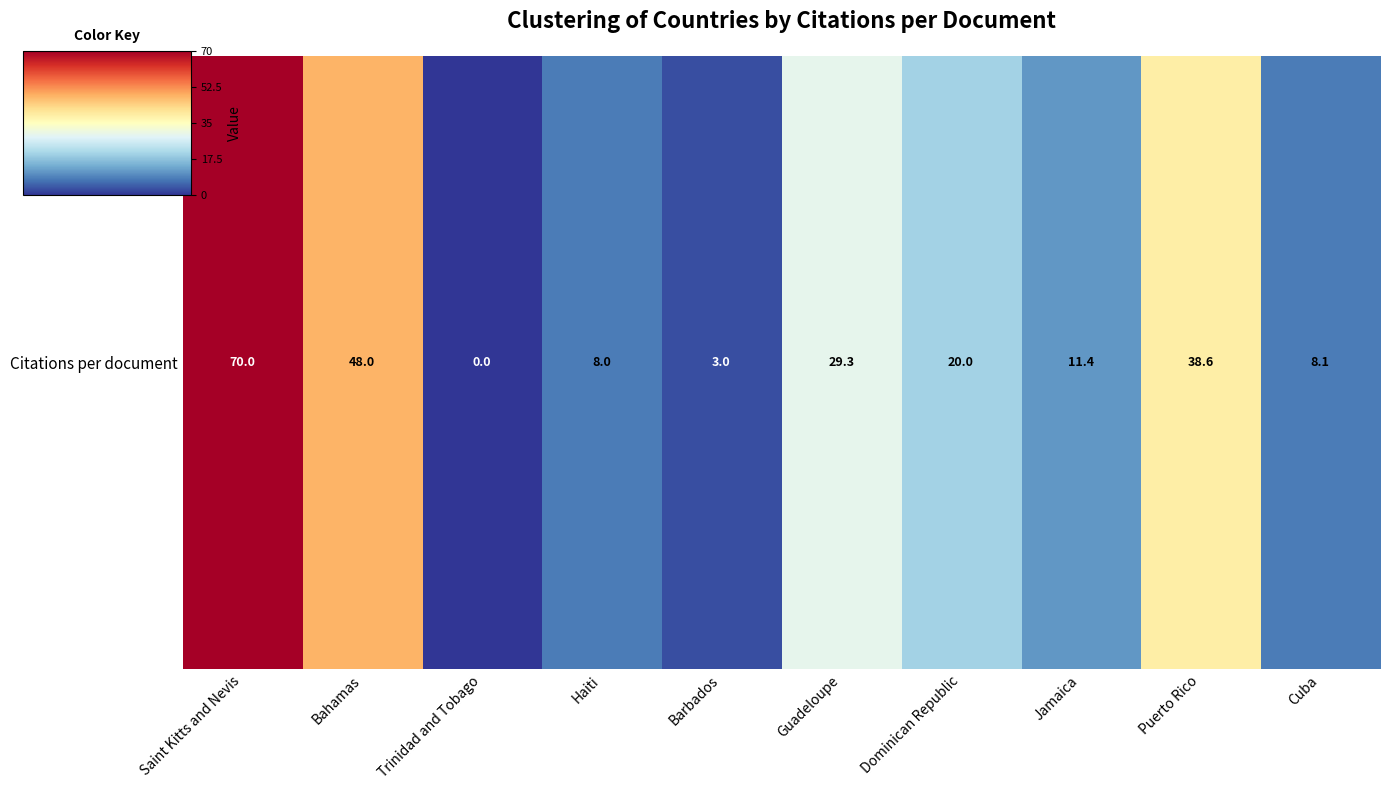

How many positive values are there?

9